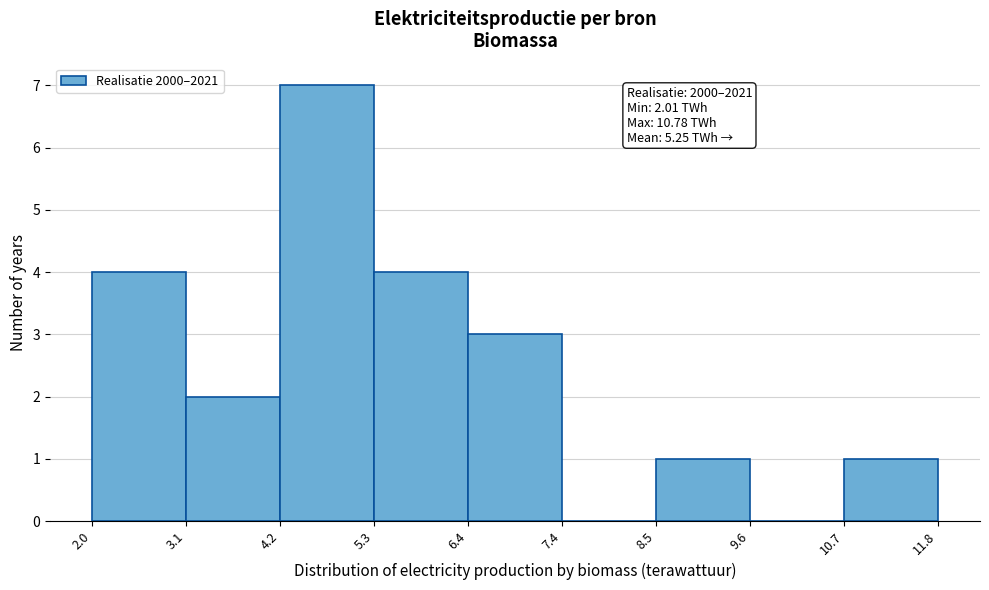

Over which range of the x-axis is the bar tallest?

4.2 to 5.3